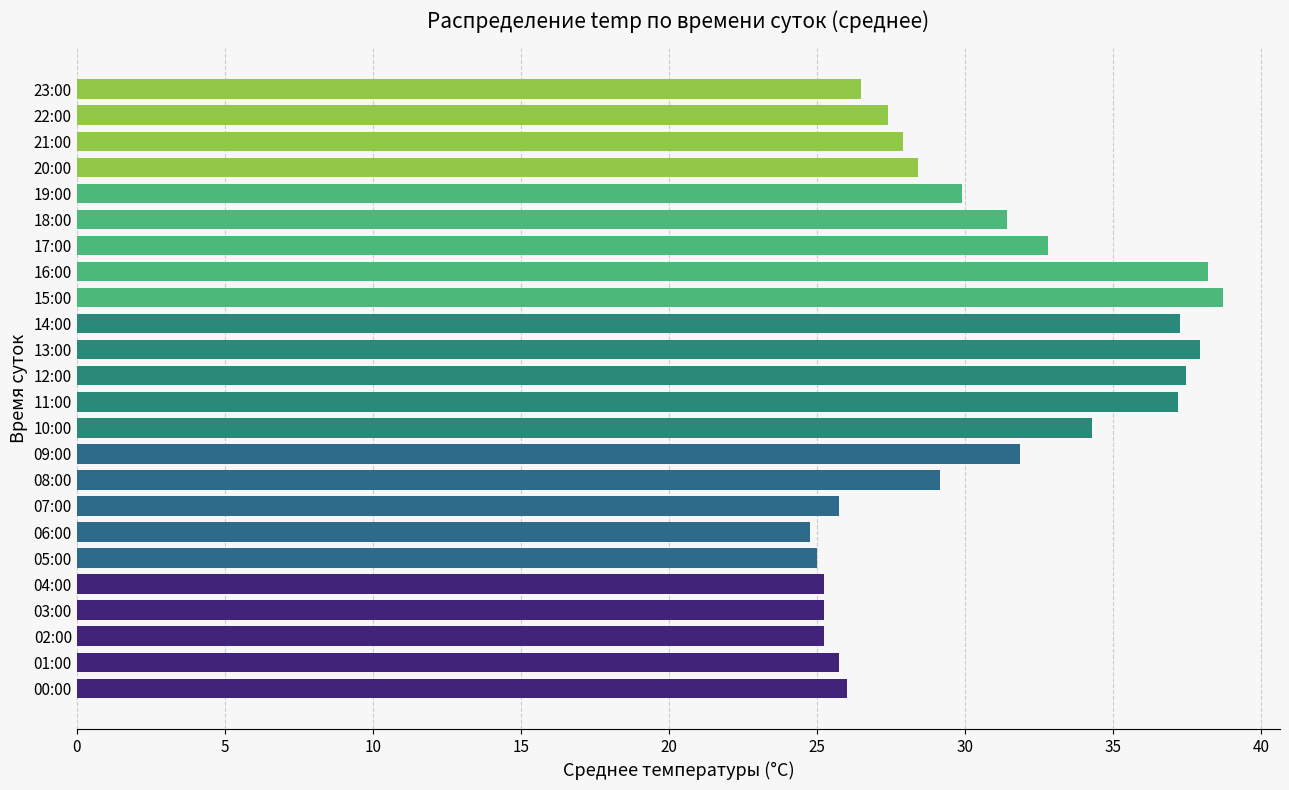

True or false: the data shows 31.8 at 09:00.

True